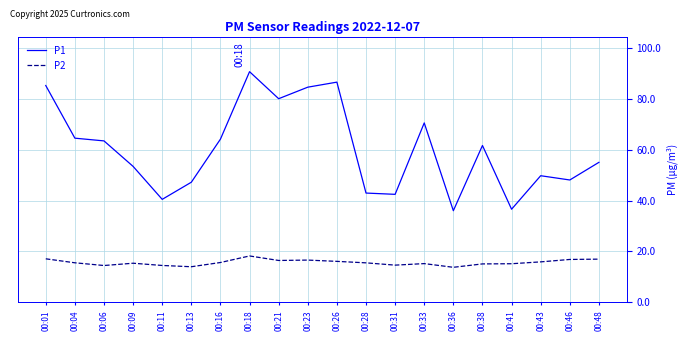

How many interior local peaks does the P1 series have?

5